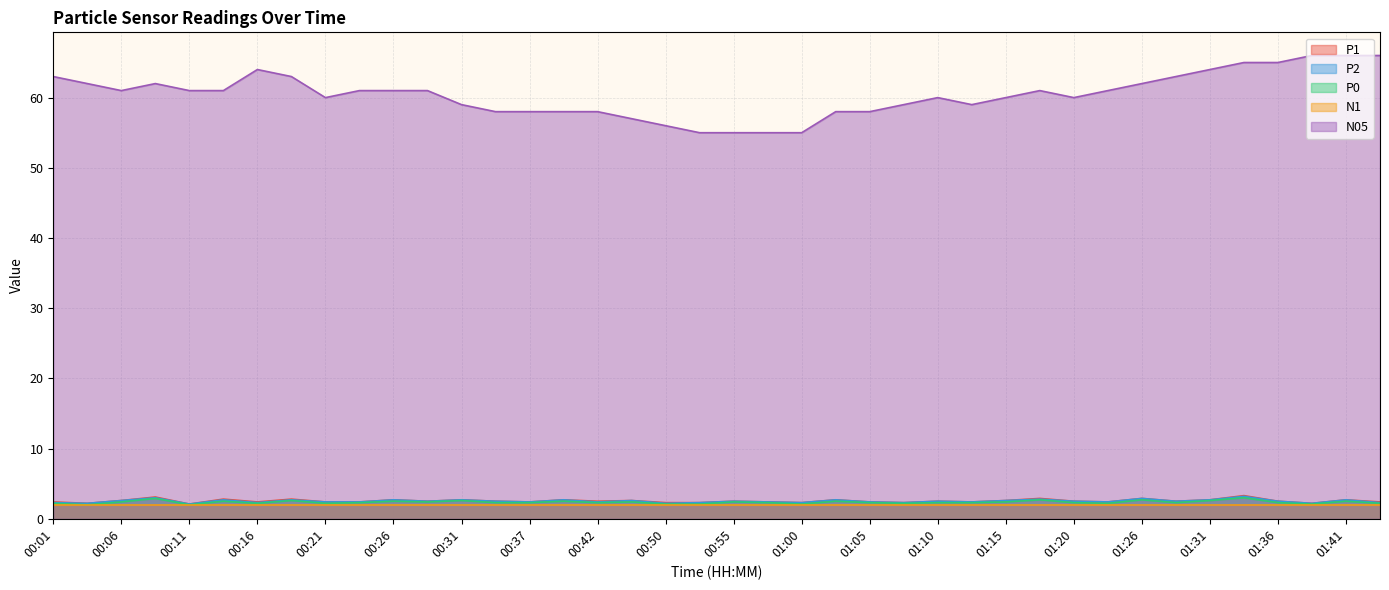

Which category has the lowest value across all series?

00:04